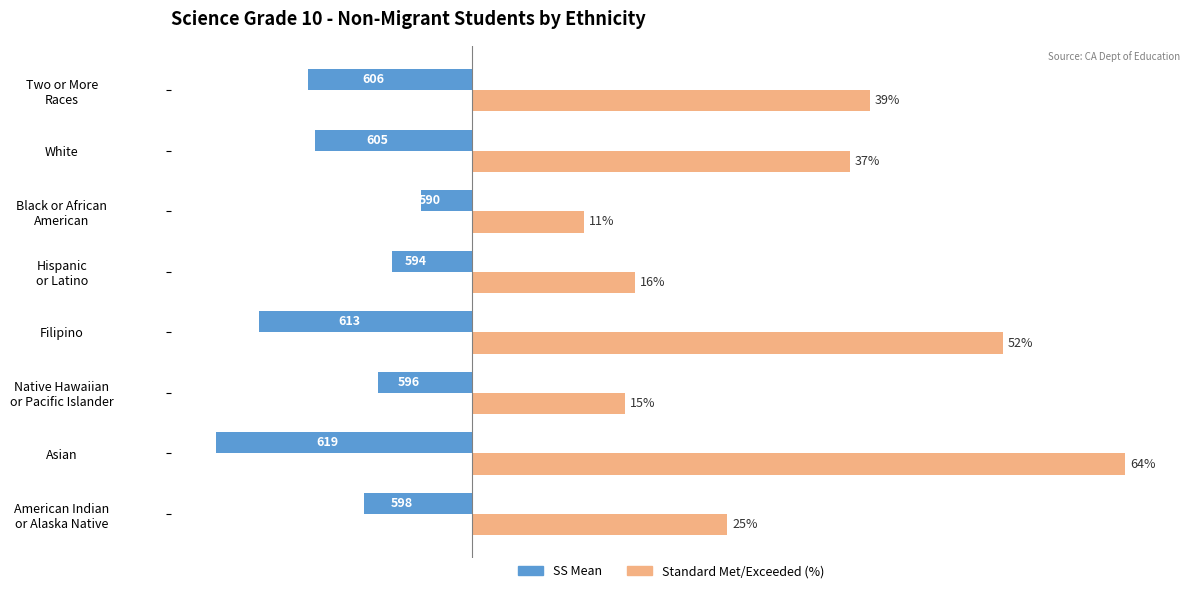

At which label is SS Mean closest to -15?

White